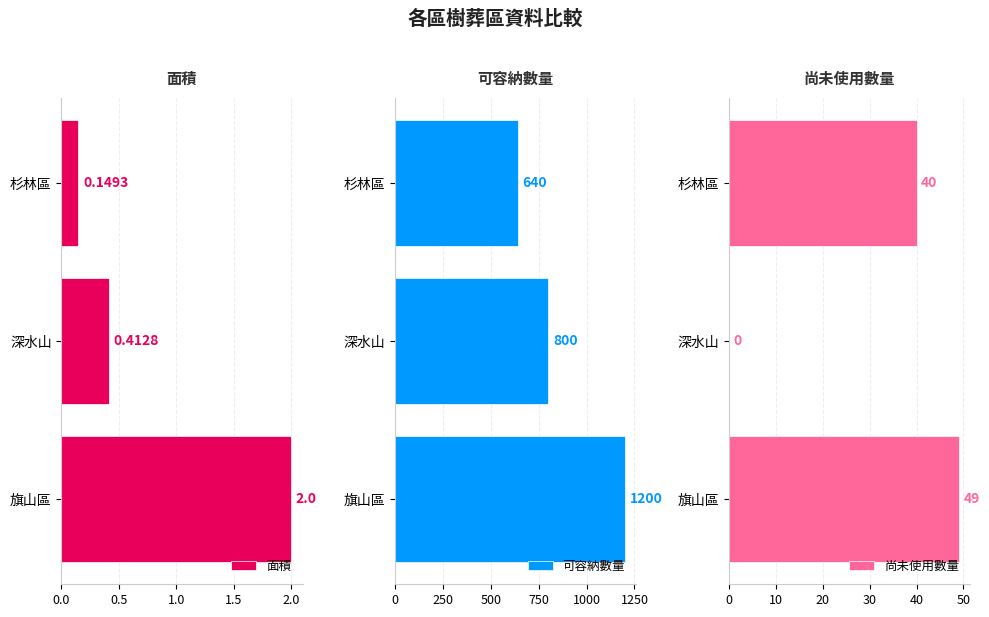

True or false: 可容納數量 has a value of 783 at 旗山區.

False